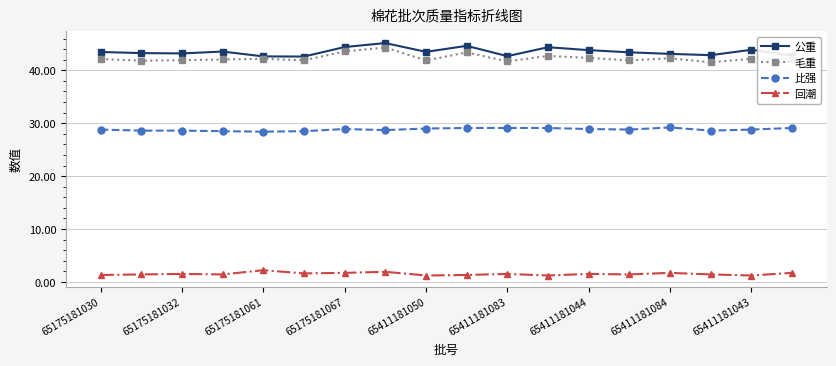

Does the chart have visible grid lines?

Yes